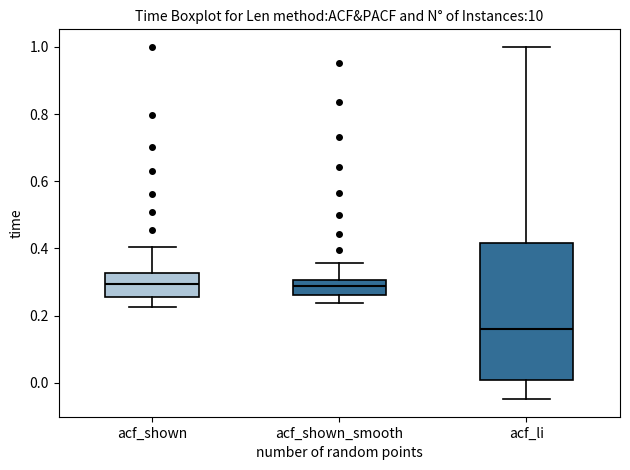

Where is the upper edge of the box for acf_li on the y-axis? The values are not printed on the chart, so give them approximately, as read against the axis.

0.42